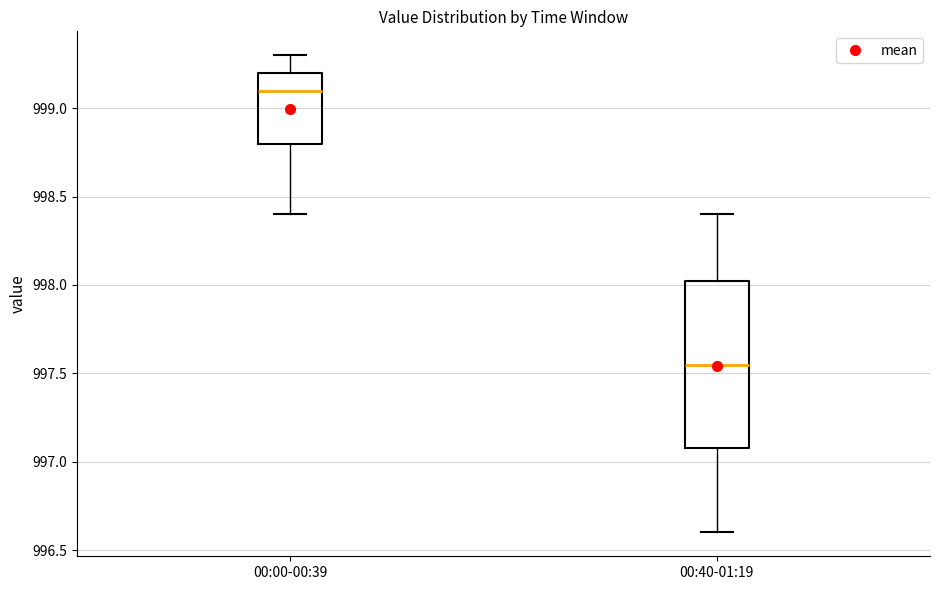

Reading left to right, transcribe this box plot: for each box, give where its median line is, the range the box spans, and where its two whiskers end, as read against the y-axis. The values are not printed on the chart, so give them approximately, as read against the axis.

00:00-00:39: median 999.10, box 998.80 to 999.20, whiskers 998.40 to 999.30
00:40-01:19: median 997.55, box 997.10 to 998.05, whiskers 996.60 to 998.40